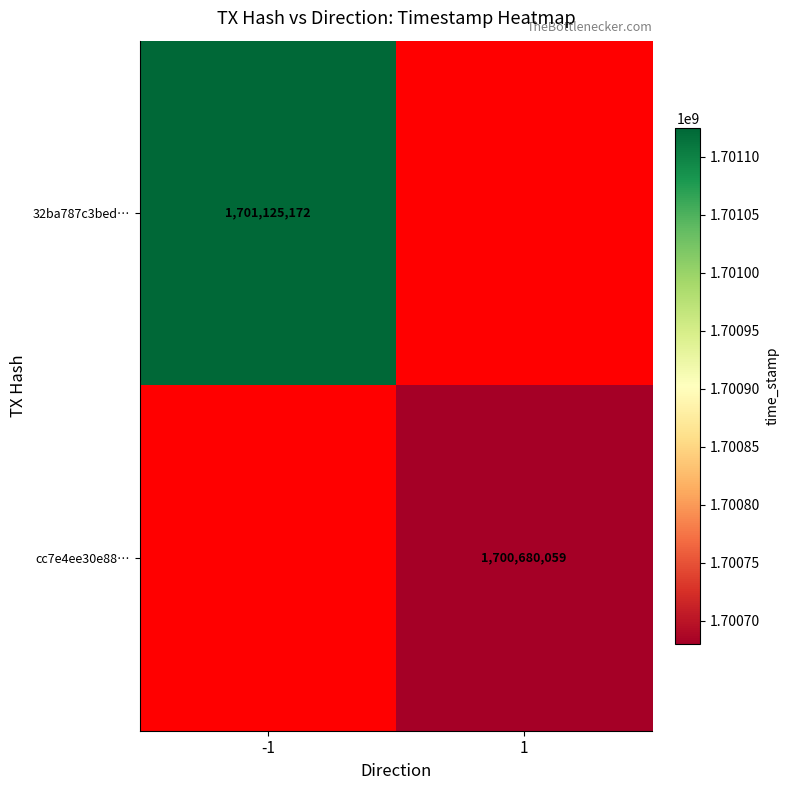

True or false: cc7e4ee30e88… has a value of 1700680059 at 1.

True